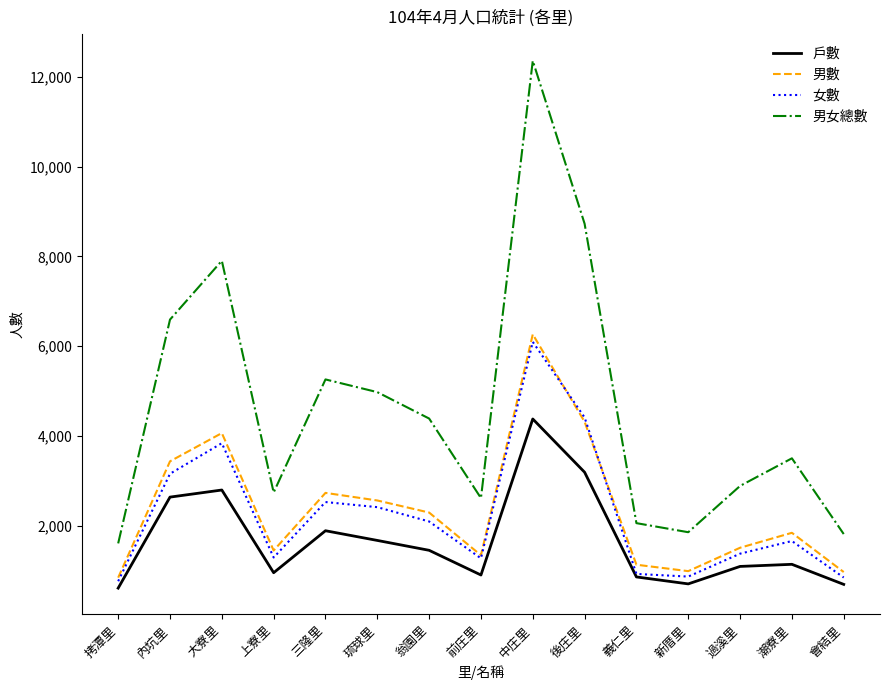

Which series has the widest spread of values?

男女總數